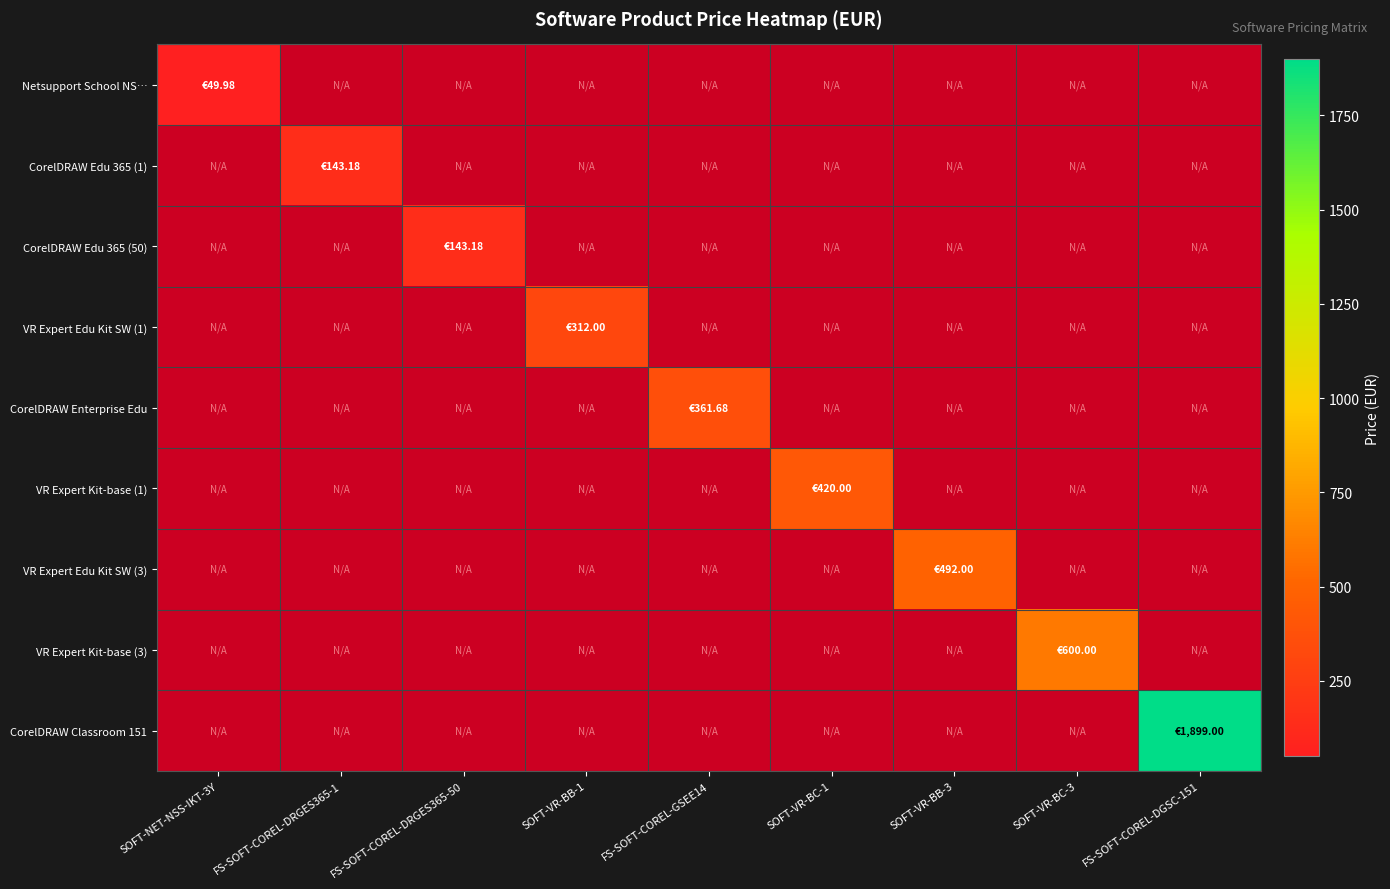

At SOFT-VR-BC-1, list the series in order from smallest to largest.

Netsupport School NS…, CorelDRAW Edu 365 (1), CorelDRAW Edu 365 (50), VR Expert Edu Kit SW (1), CorelDRAW Enterprise Edu, VR Expert Kit-base (1), VR Expert Edu Kit SW (3), VR Expert Kit-base (3), CorelDRAW Classroom 151